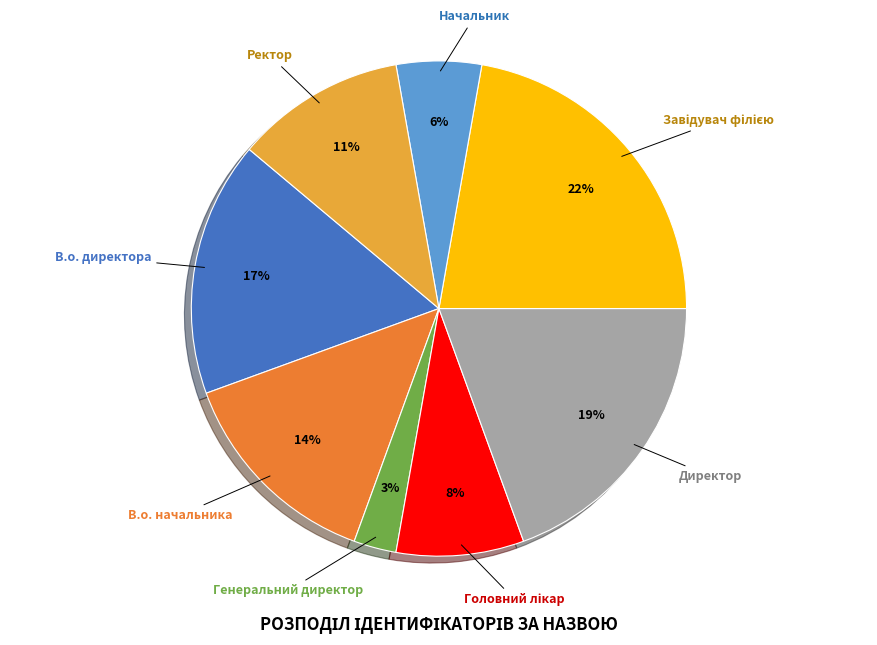

How many segments does this pie chart have?

8